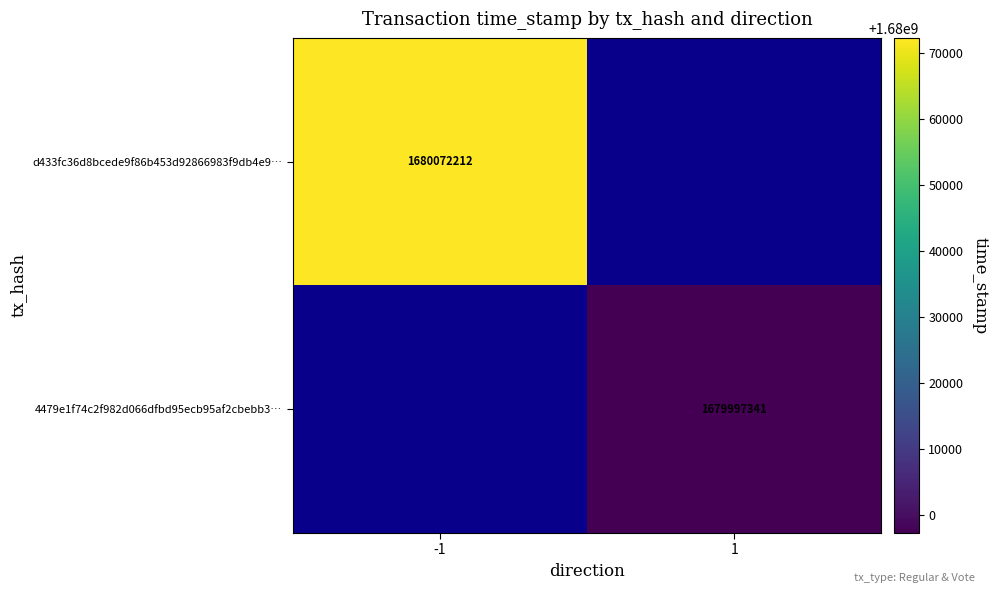

The value of 4479e1f74c2f982d066dfbd95ecb95af2cbebb3… at 1 is 1679997341. True or false?

True